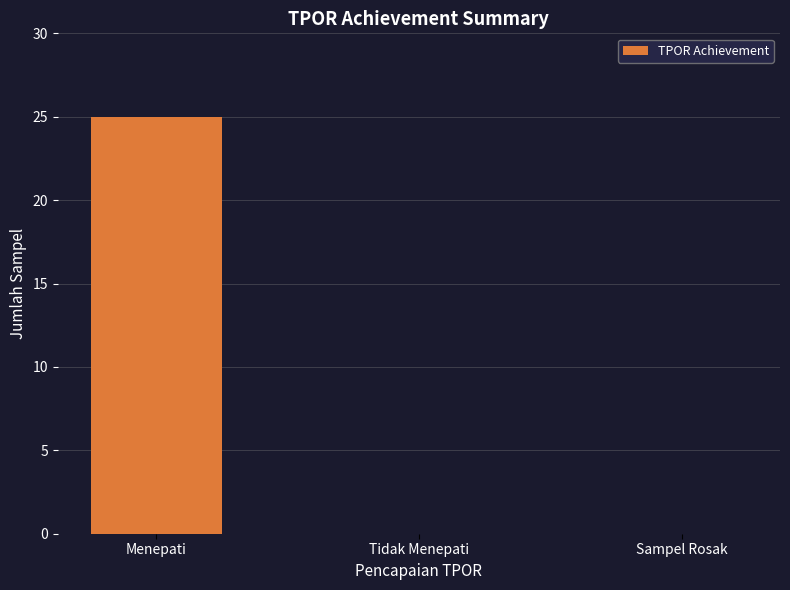

The chart shows a value of 14 at Menepati. True or false?

False